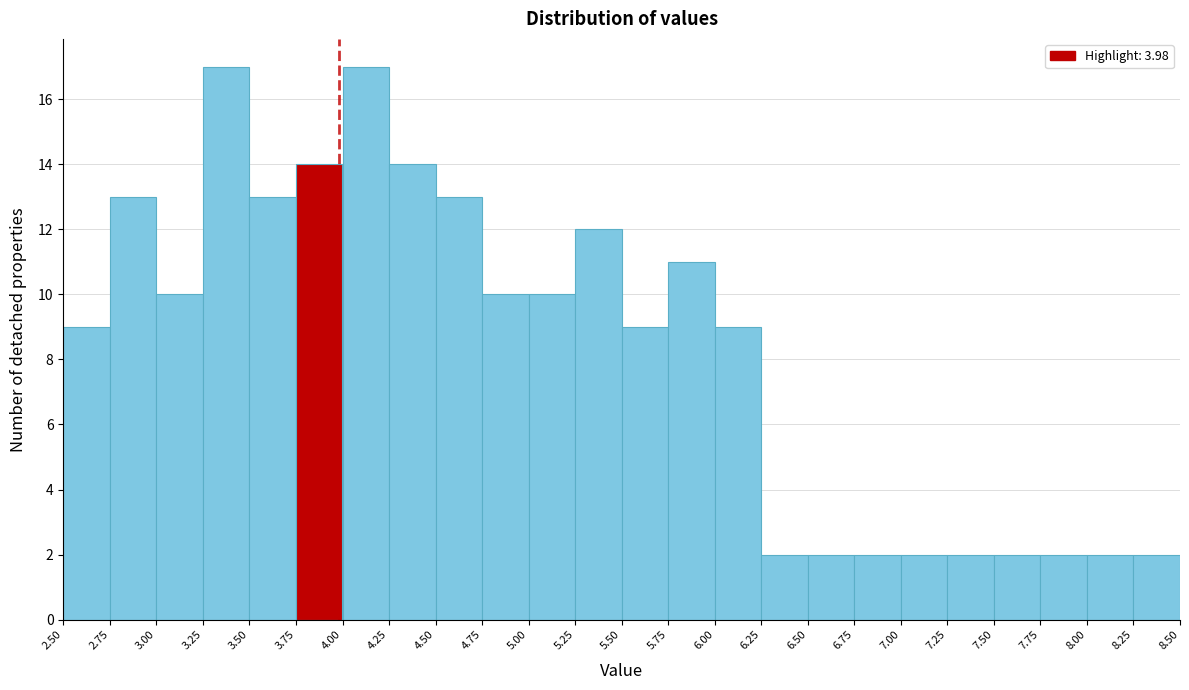

What is the height of the bar covering 6.00 to 6.25 on the x-axis? The values are not printed on the chart, so give them approximately, as read against the axis.

9